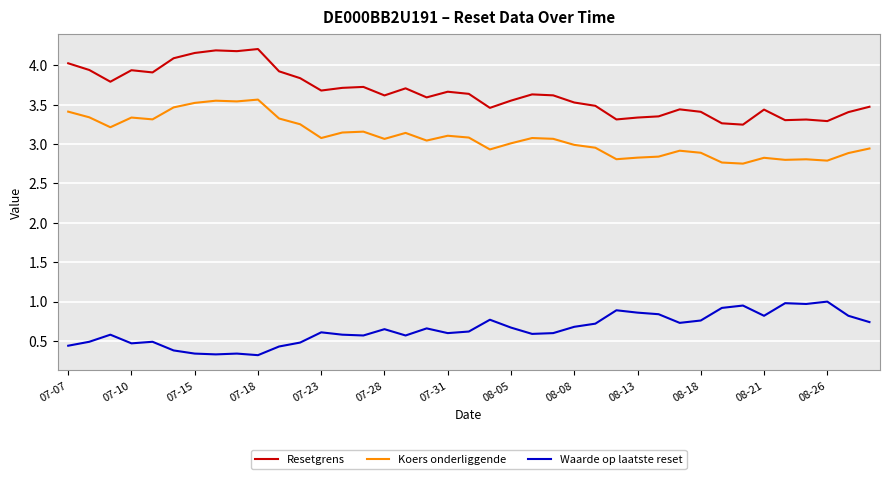

Does the chart display data point markers on the line(s)?

No